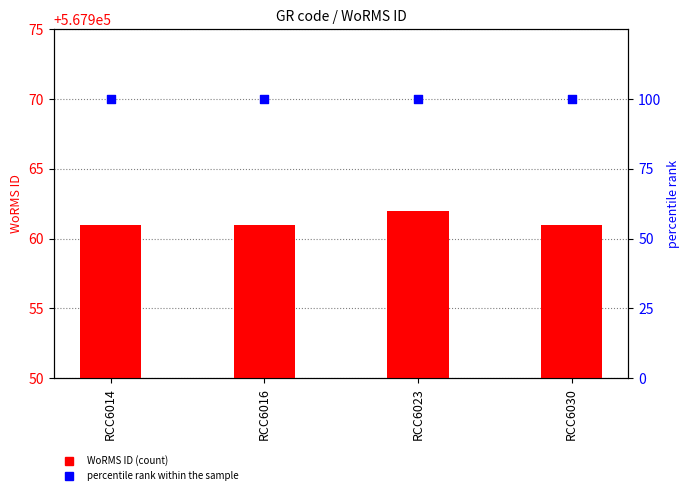

What is the total value across all series at RCC6030?

568061